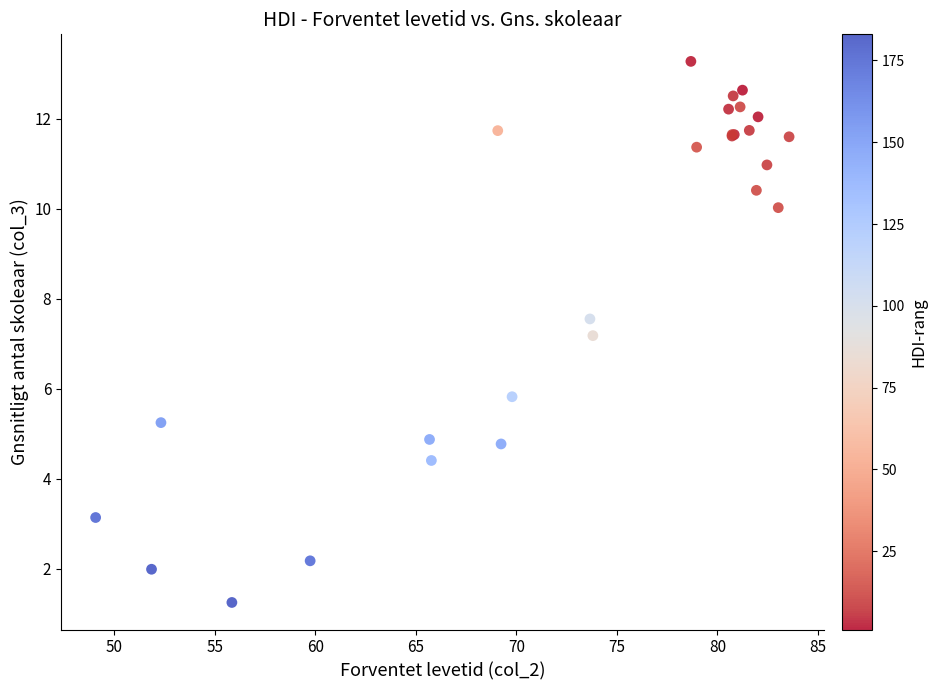

What Y value in the scatter plot is closest to 7?

7.2